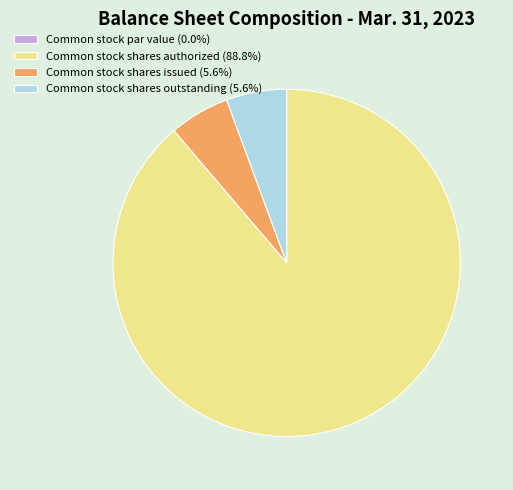

Does Common stock shares authorized (88.8%) represent more than half of the total?

Yes